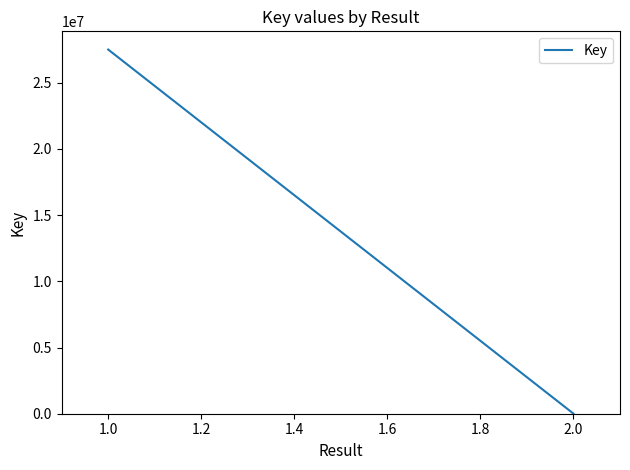

What is the smallest value displayed?

6149